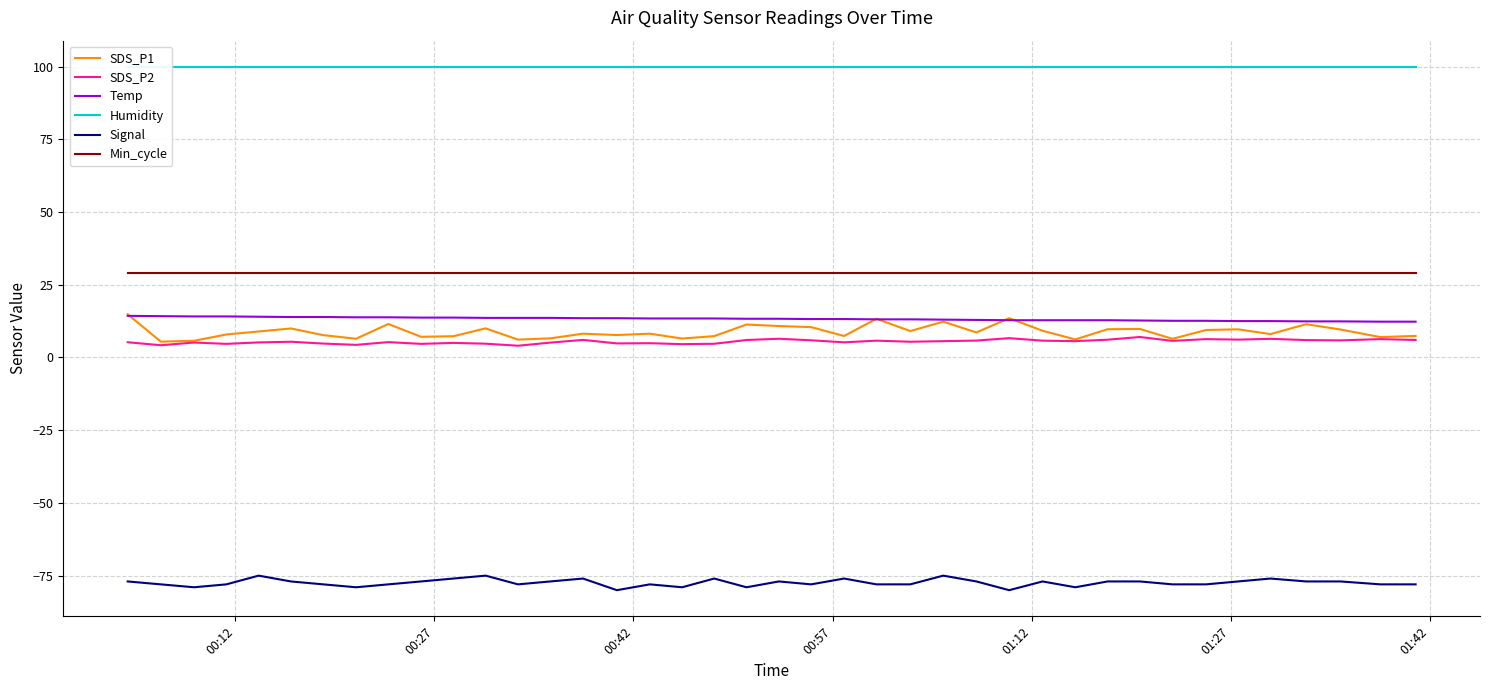

True or false: SDS_P2 and Temp cross at least once.

False